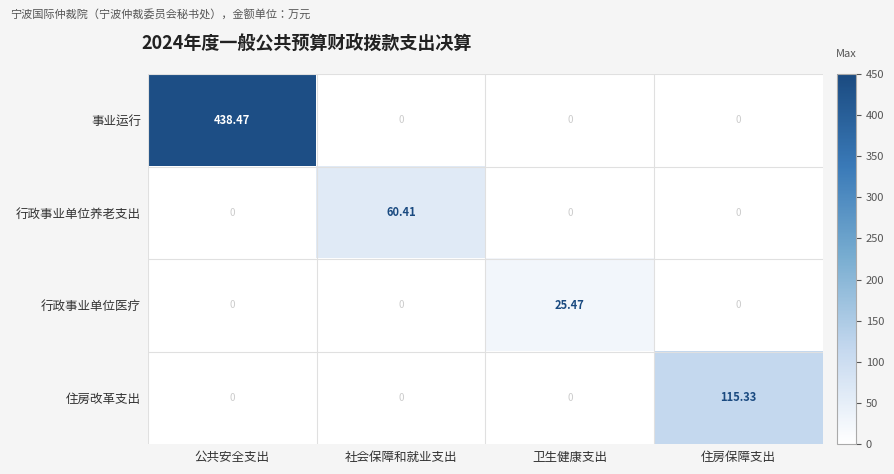

Which series has the widest spread of values?

事业运行